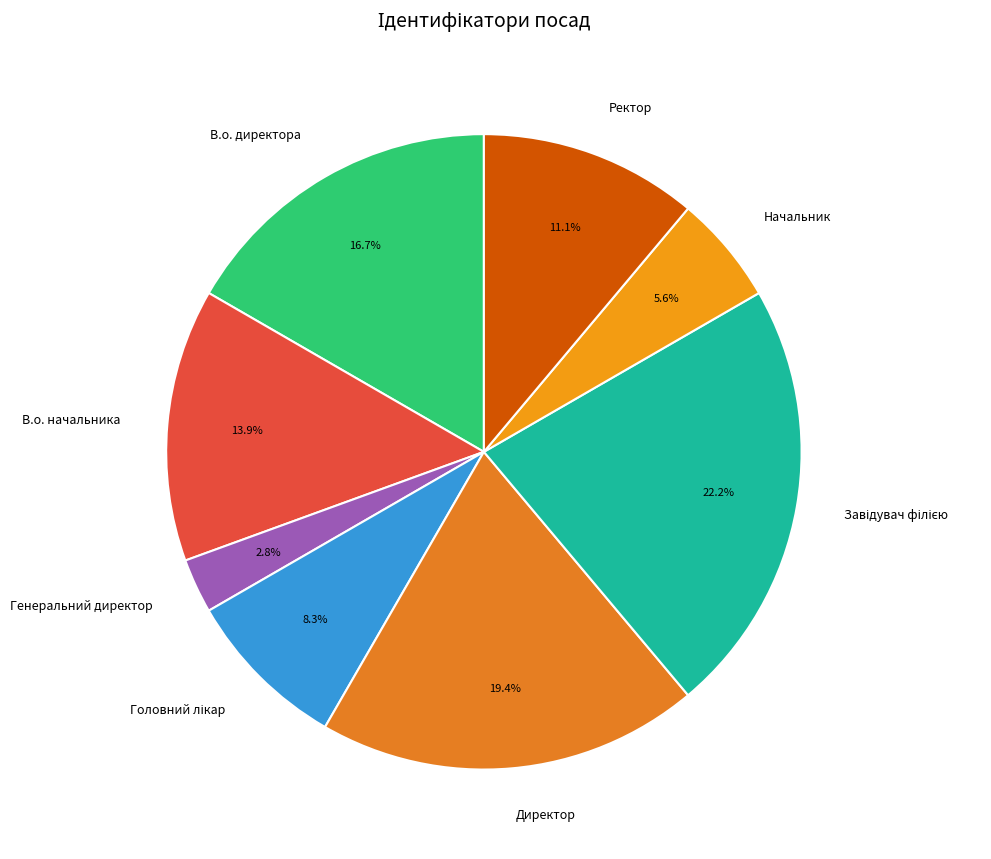

To the nearest percent, what is the average slice percentage?

12%